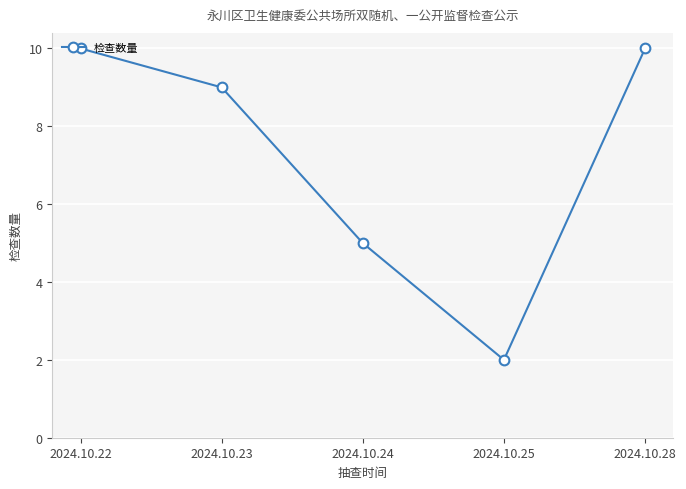

What is the greatest value displayed?

10